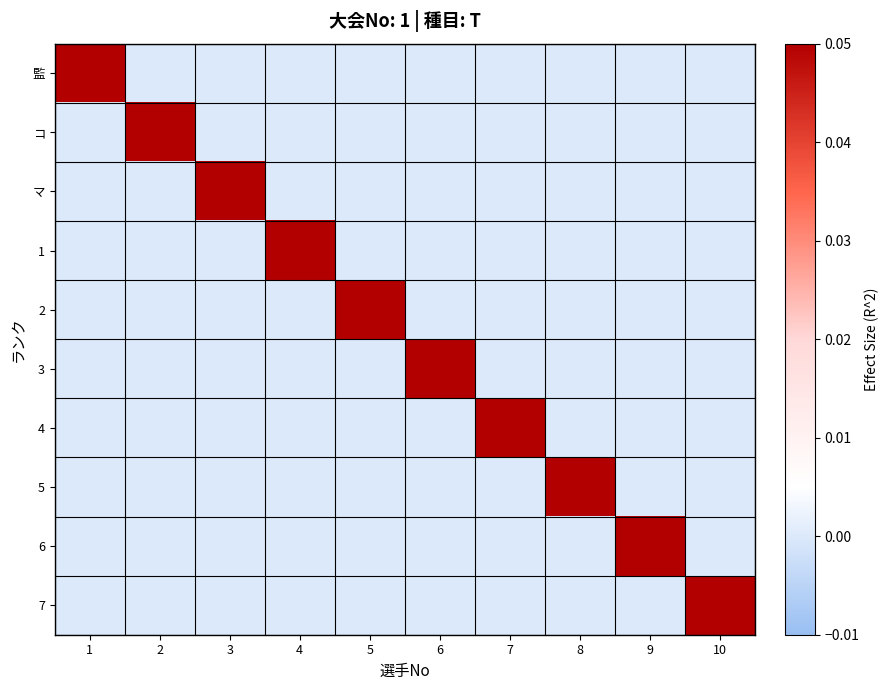

Which series has the largest total across all categories?

監